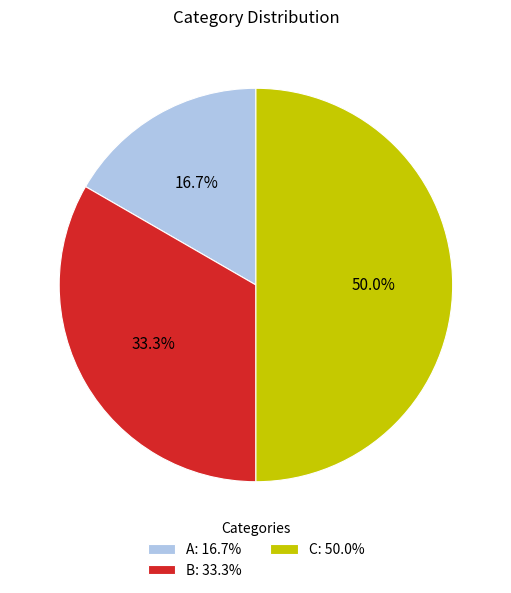

Which category has the biggest portion of the pie?

C